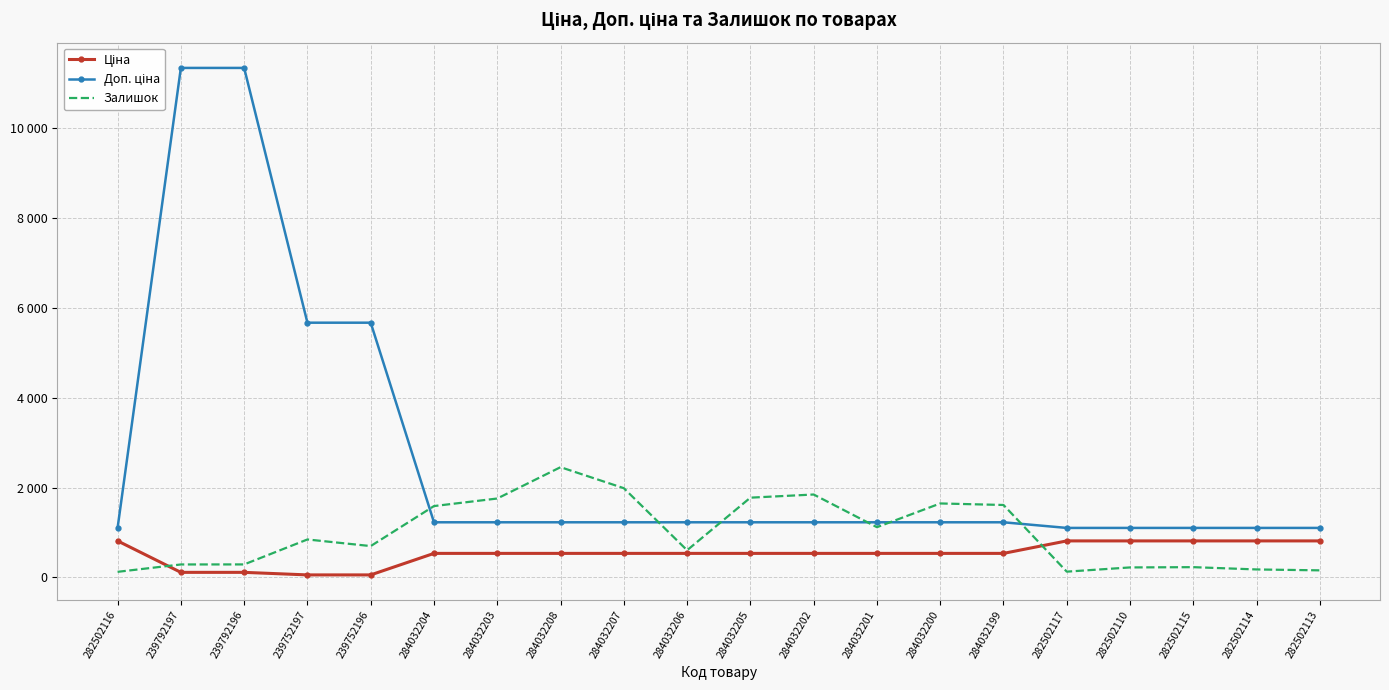

Reading left to right, transcribe all the data shown in this chart.

Ціна: 813.0	113.3	113.3	56.7	56.7	535.4	535.4	535.4	535.4	535.4	535.4	535.4	535.4	535.4	535.4	813.0	813.0	813.0	813.0	813.0
Доп. ціна: 1101.8	11334.0	11334.0	5667.0	5667.0	1227.2	1227.2	1227.2	1227.2	1227.2	1227.2	1227.2	1227.2	1227.2	1227.2	1101.8	1101.8	1101.8	1101.8	1101.8
Залишок: 125.0	289.0	290.0	845.0	698.0	1588.0	1756.0	2453.0	1986.0	605.0	1775.0	1845.0	1118.0	1646.0	1612.0	129.0	223.0	229.0	178.0	158.0